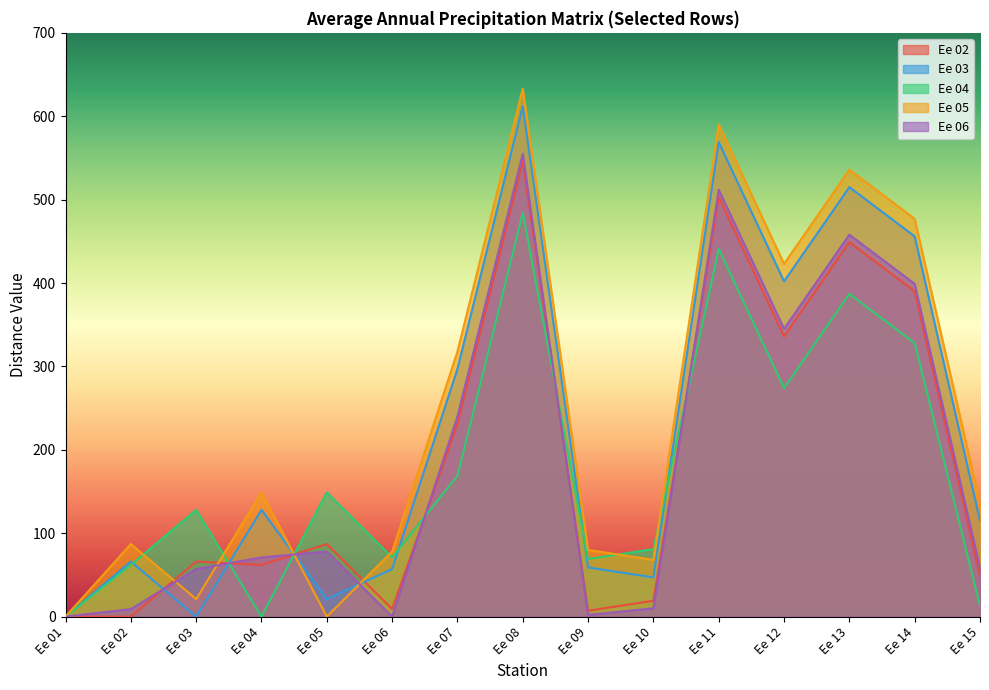

Is the value of Ee 04 at Ee 10 greater than the value of Ee 05 at Ee 03?

Yes